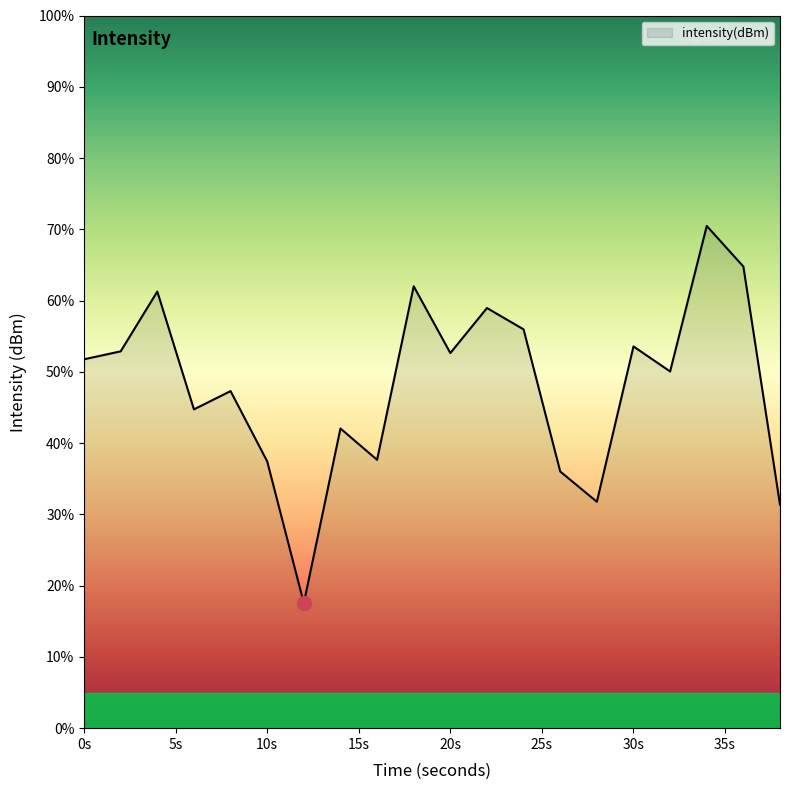

What is the difference between the maximum and minimum values?

52.9